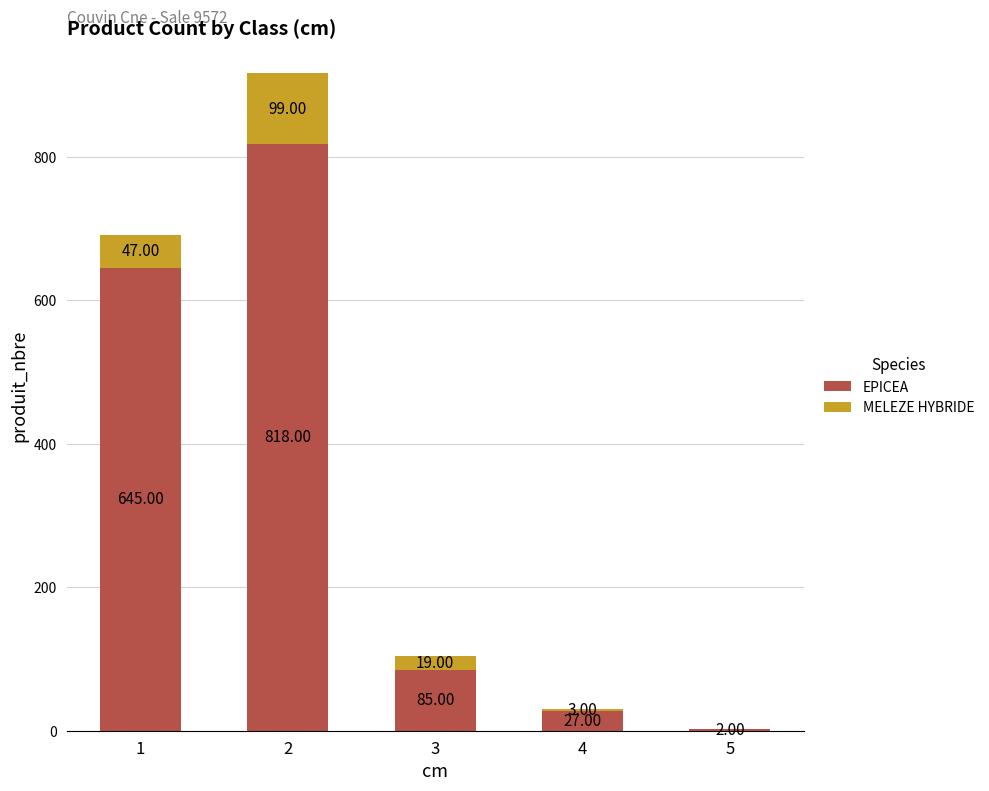

What is the total value across all series at 1?

692